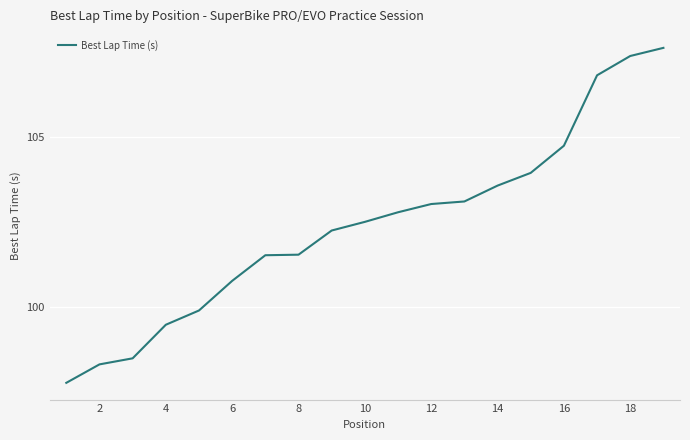

What is the difference between the maximum and minimum values?

9.8